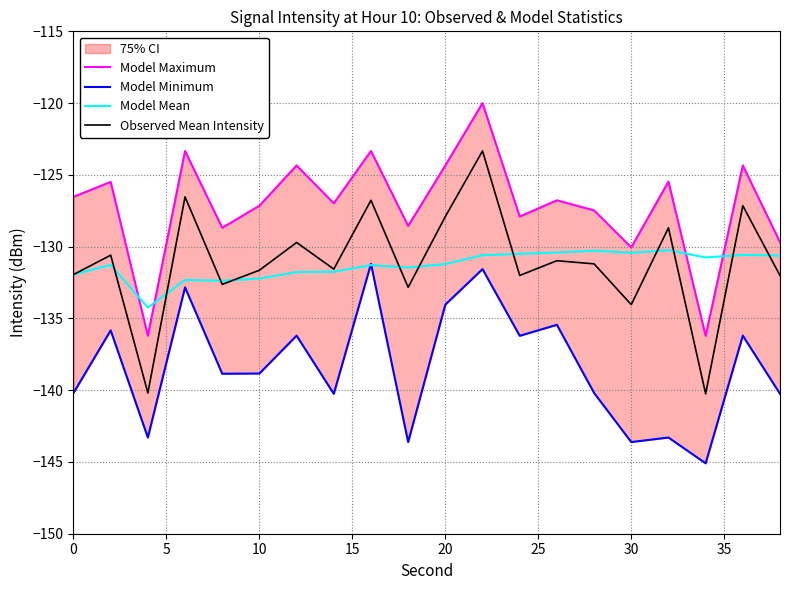

True or false: Observed Mean Intensity has more than 0 points higher than both neighbors.

True